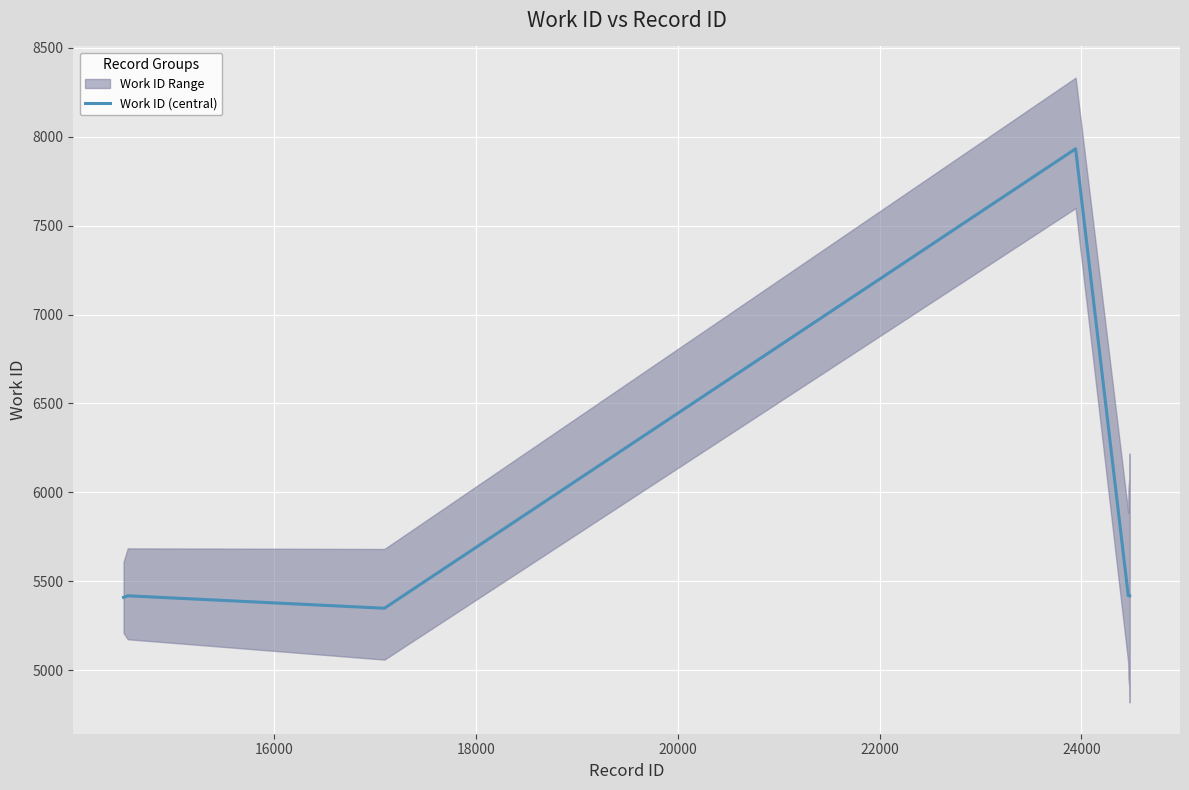

What is the minimum value for Work ID (central)?

5348